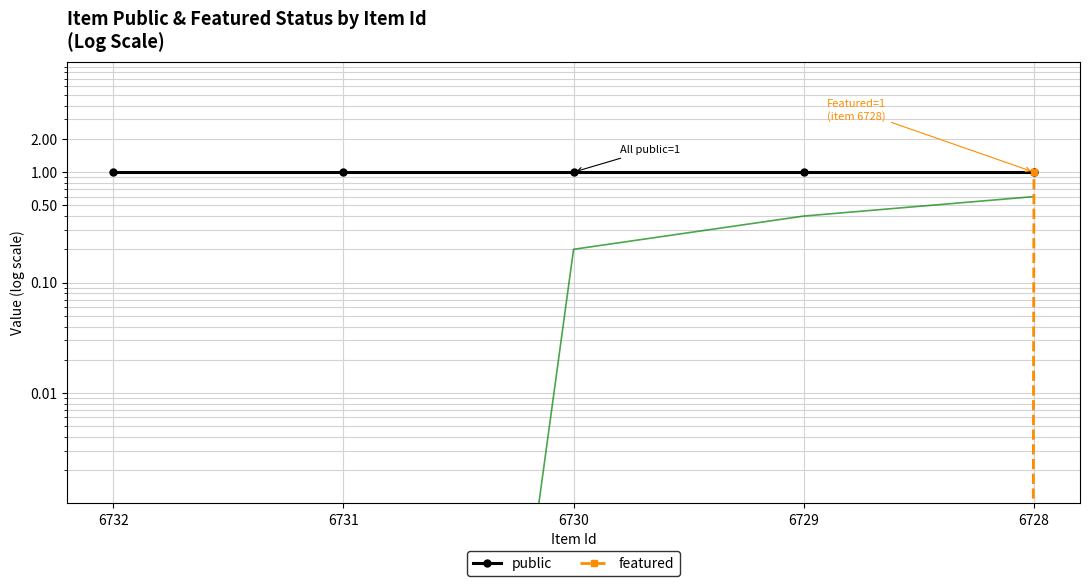

What is the average value of the public series?

1